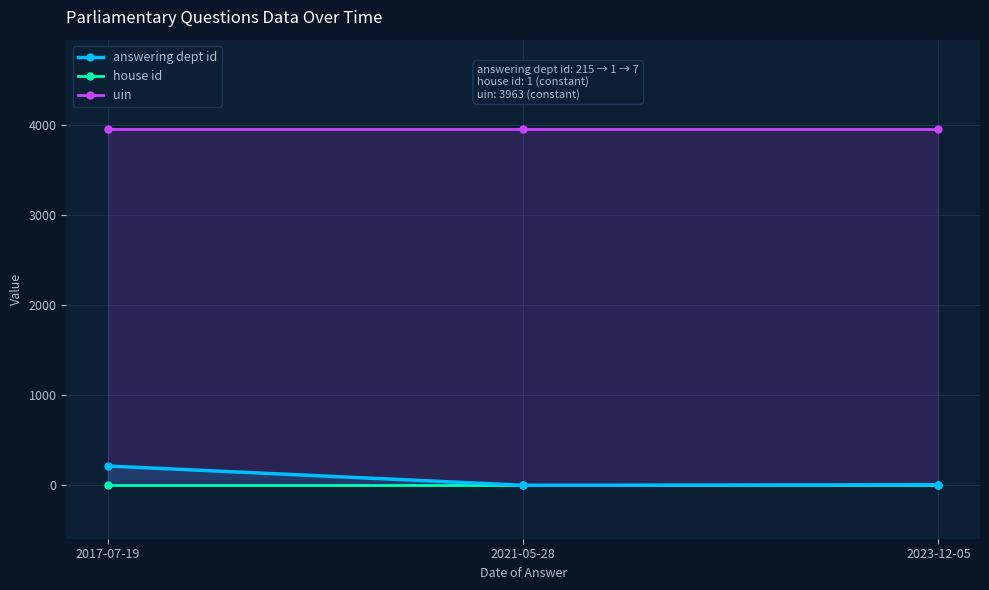

At which label does house id reach its minimum?

2017-07-19